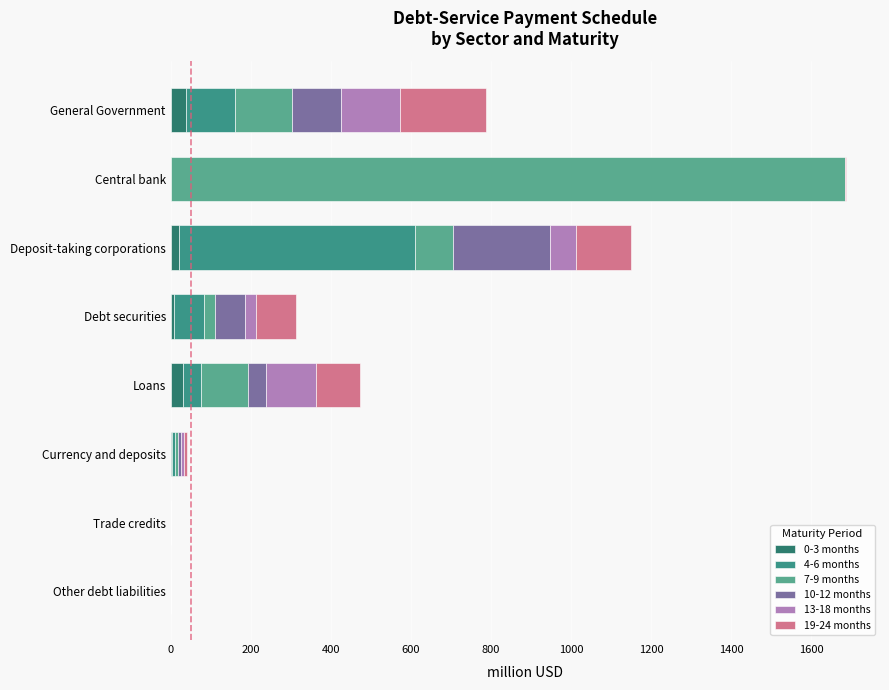

How many distinct data groups are displayed?

6